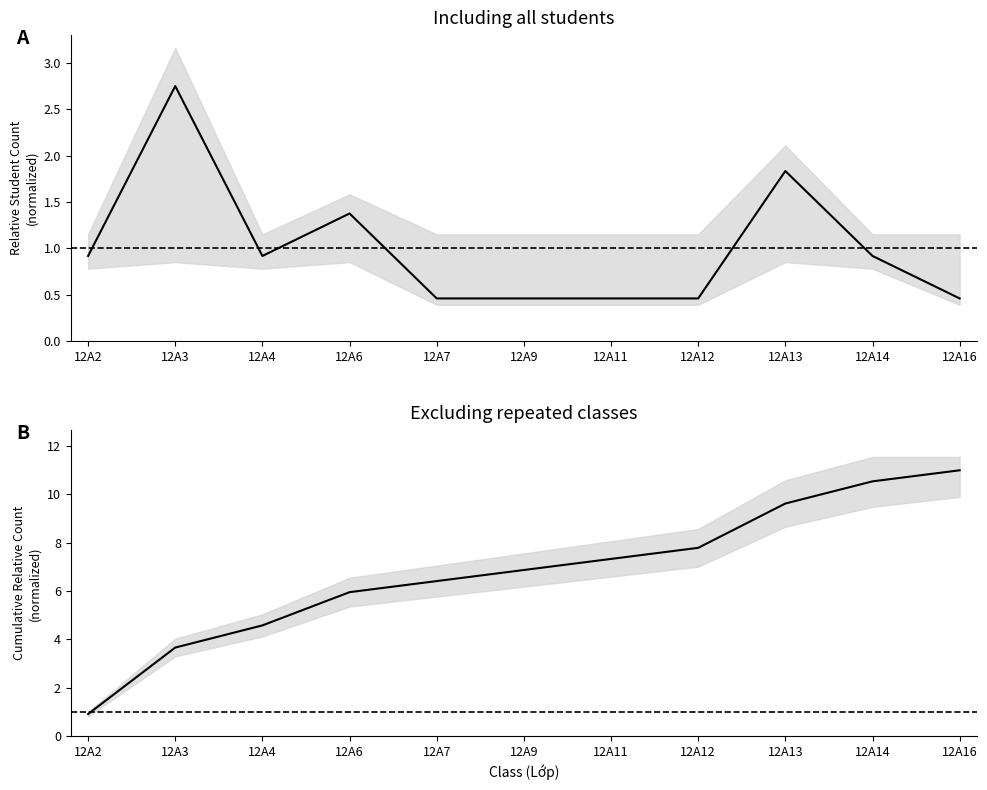

Which has a higher value, 12A3 or 12A7?

12A3